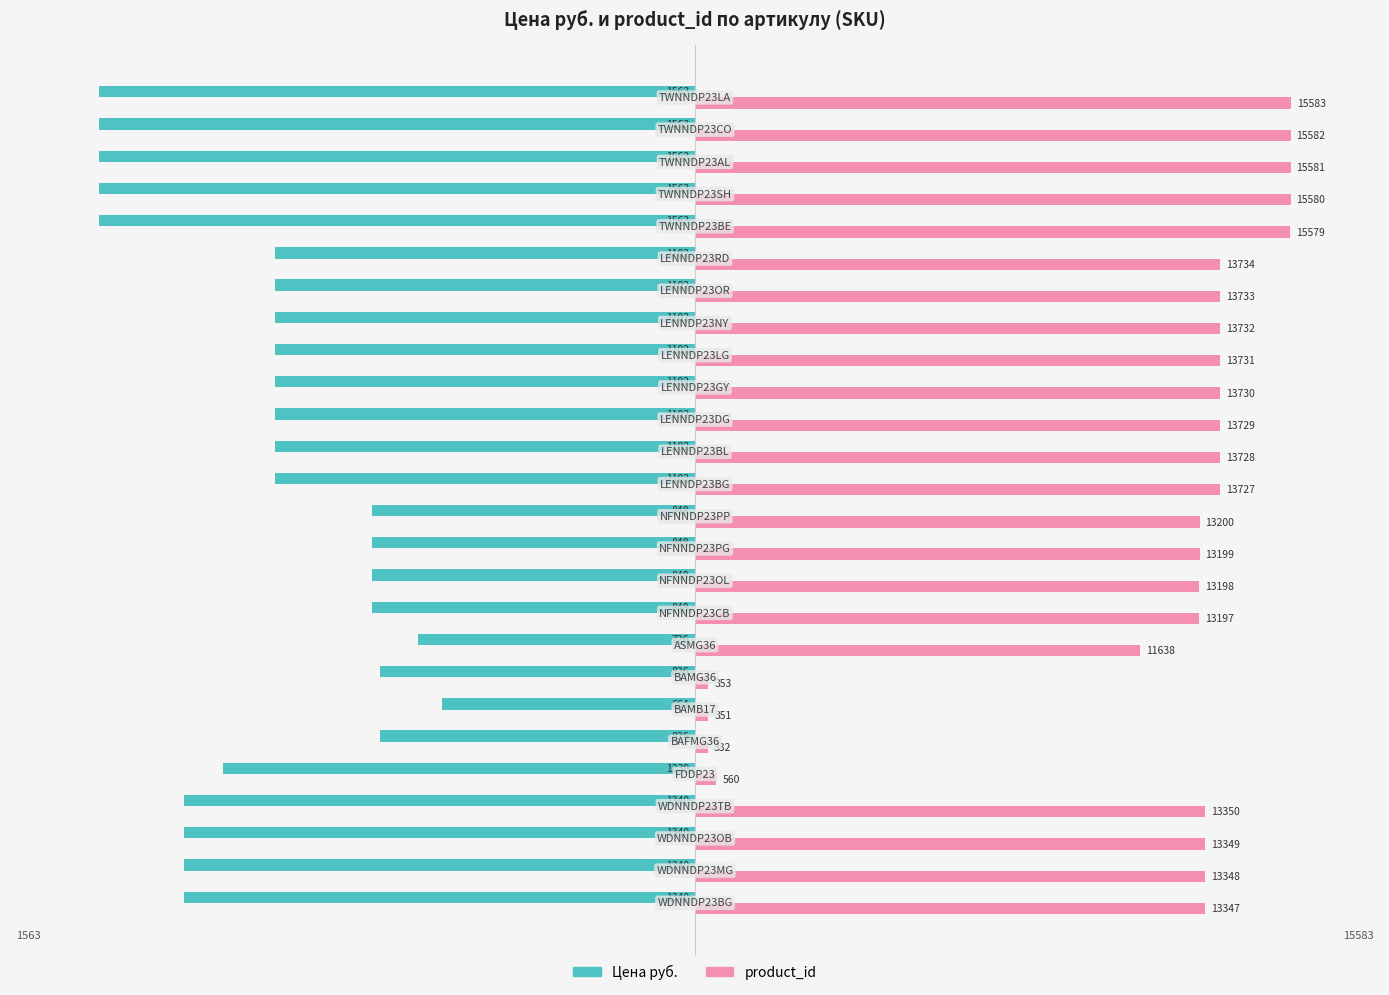

What are all the series names shown in the legend?

Цена руб., product_id